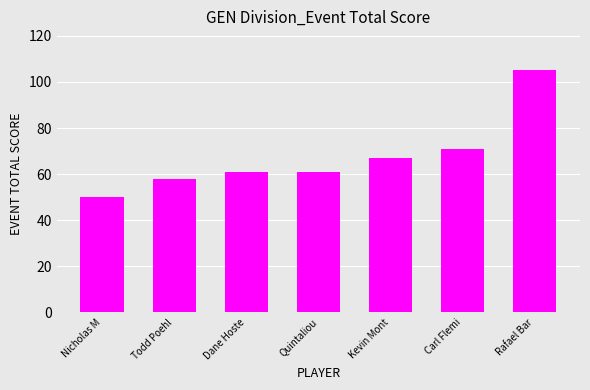

What is the sum of all values?

473